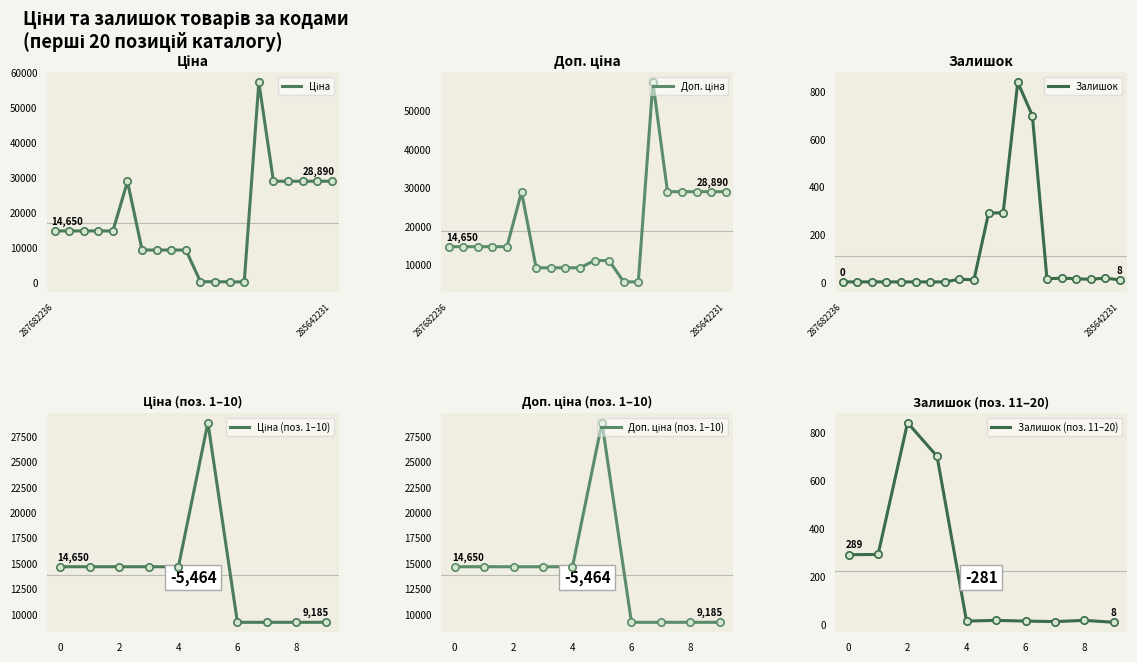

Is the value of Залишок at 287682233 greater than the value of Ціна at 284162245?

No